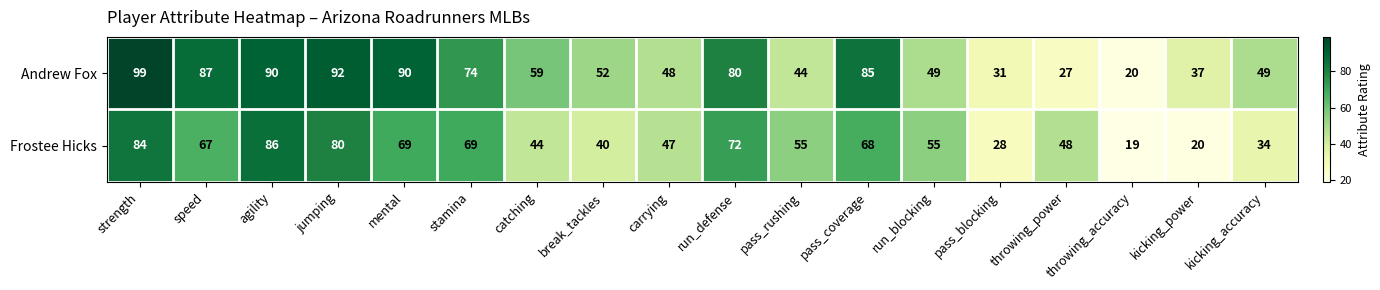

What is the smallest value displayed?

19